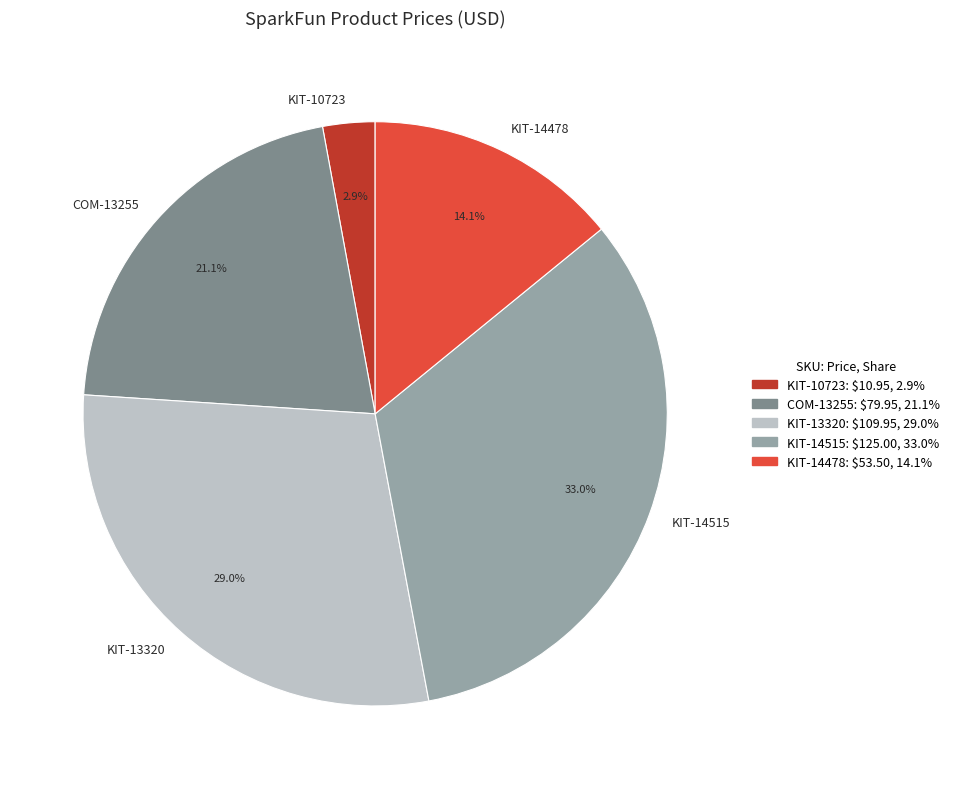

Is there any slice that represents more than half of the pie?

No